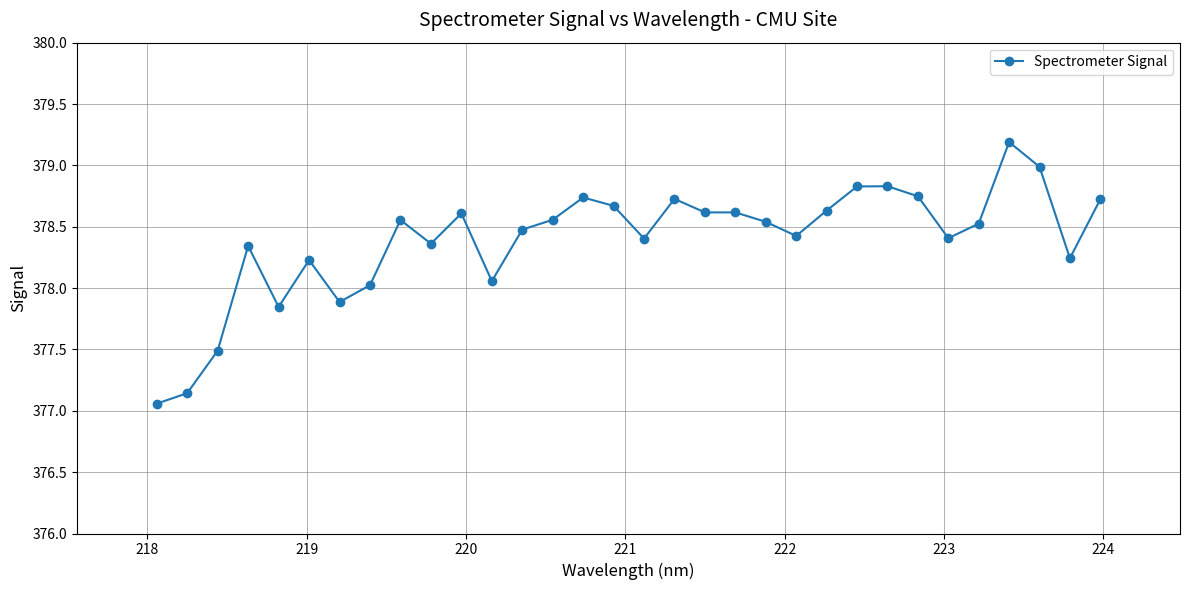

What is the value of the 8th point from the left?

378.0